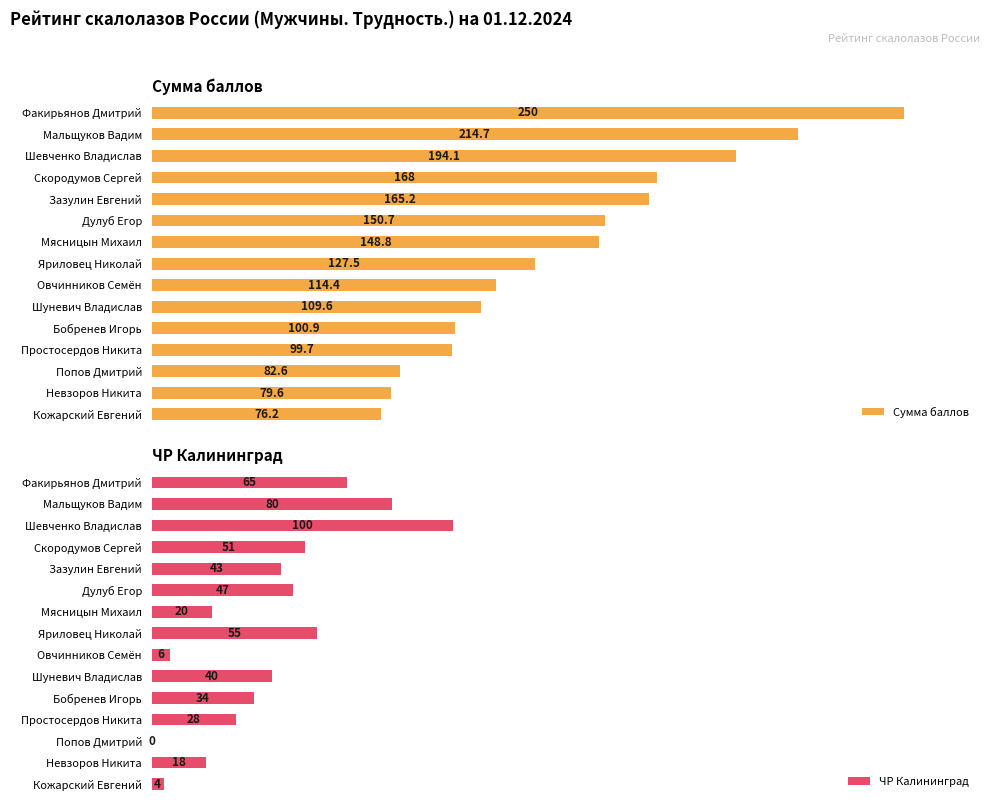

How many groups of bars are there?

15